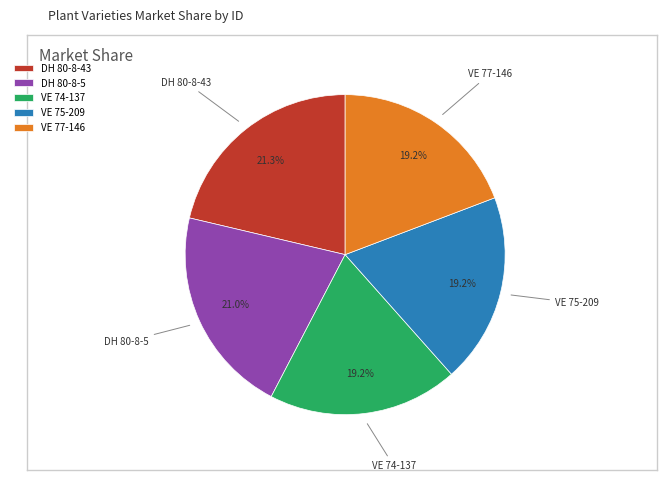

What percentage do VE 74-137 and DH 80-8-43 together represent?

40.5%